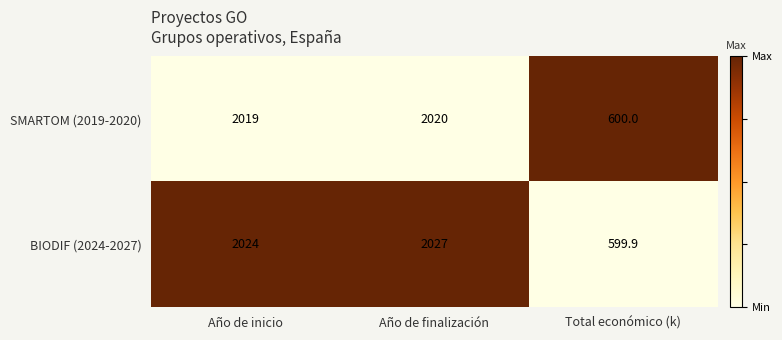

At which label does BIODIF (2024-2027) reach its minimum?

Total económico (k)